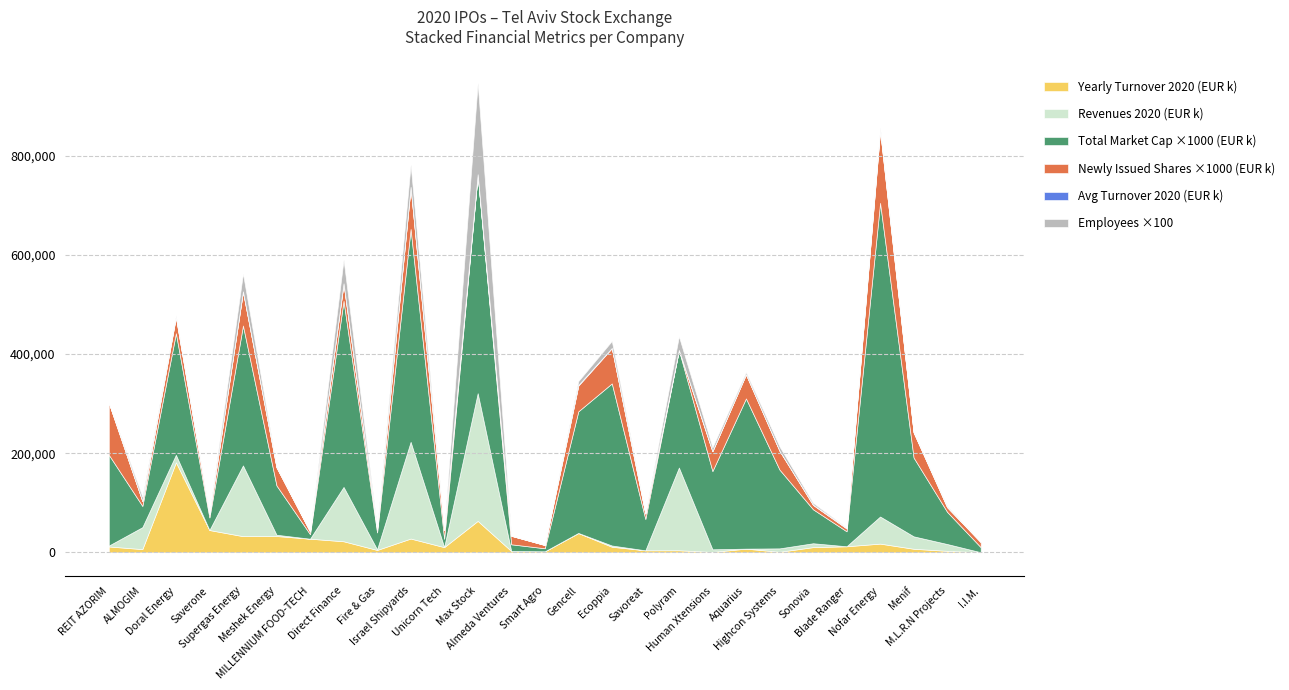

How many lines are shown in the chart?

6